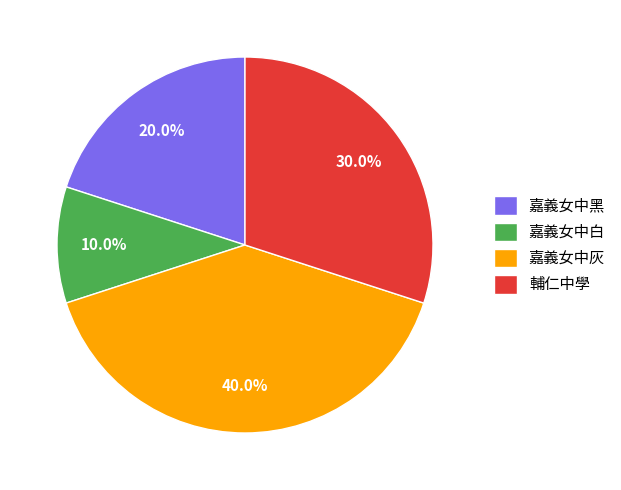

Rank the categories by value from lowest to highest.

嘉義女中白, 嘉義女中黑, 輔仁中學, 嘉義女中灰